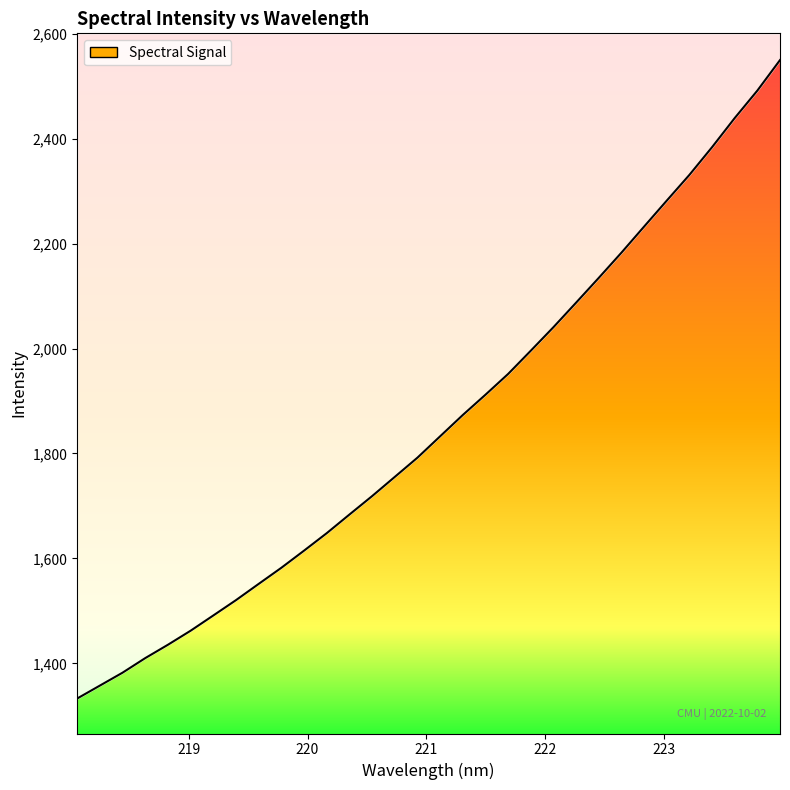

True or false: the data shows 2182.8 at 222.6447.

True